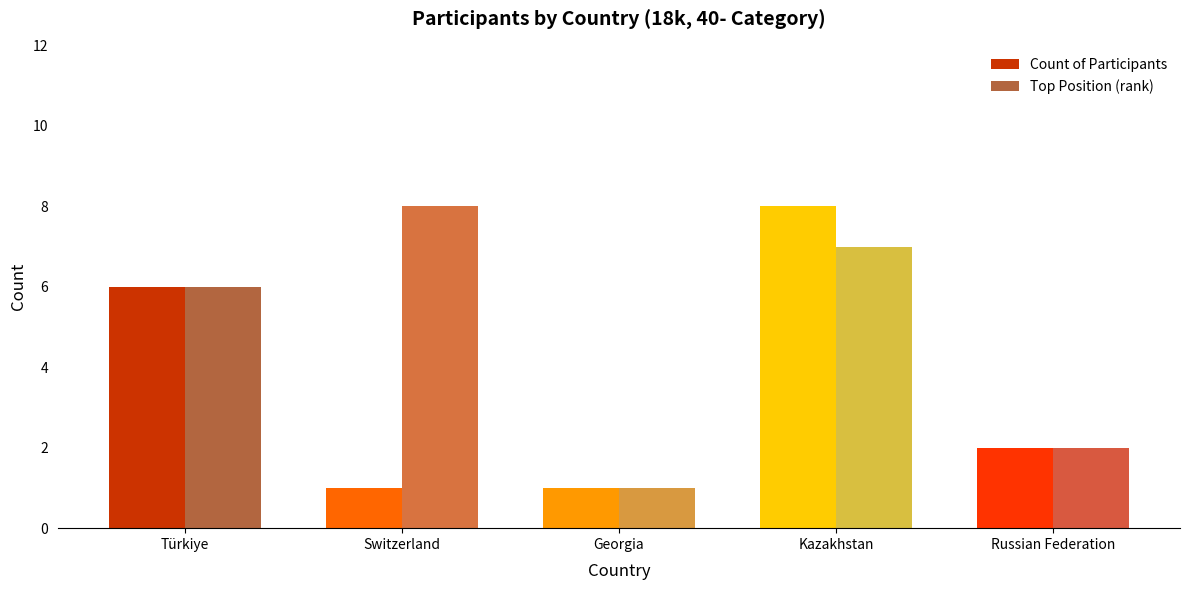

Reading right to left, what are all the values shown in this chart?

Count of Participants: 2	8	1	1	6
Top Position (rank): 2	7	1	8	6